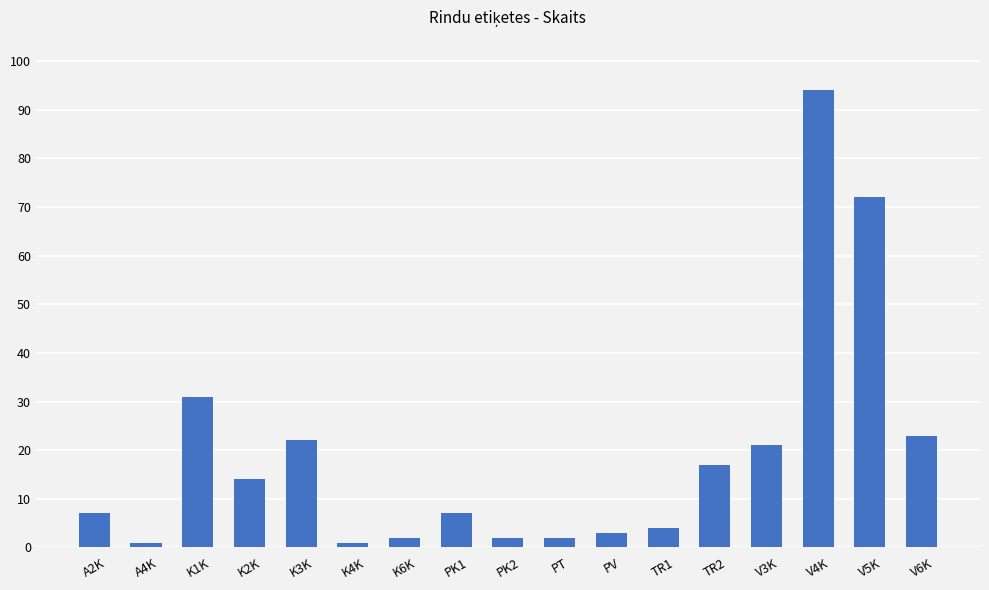

The chart shows a value of 22 at K3K. True or false?

True